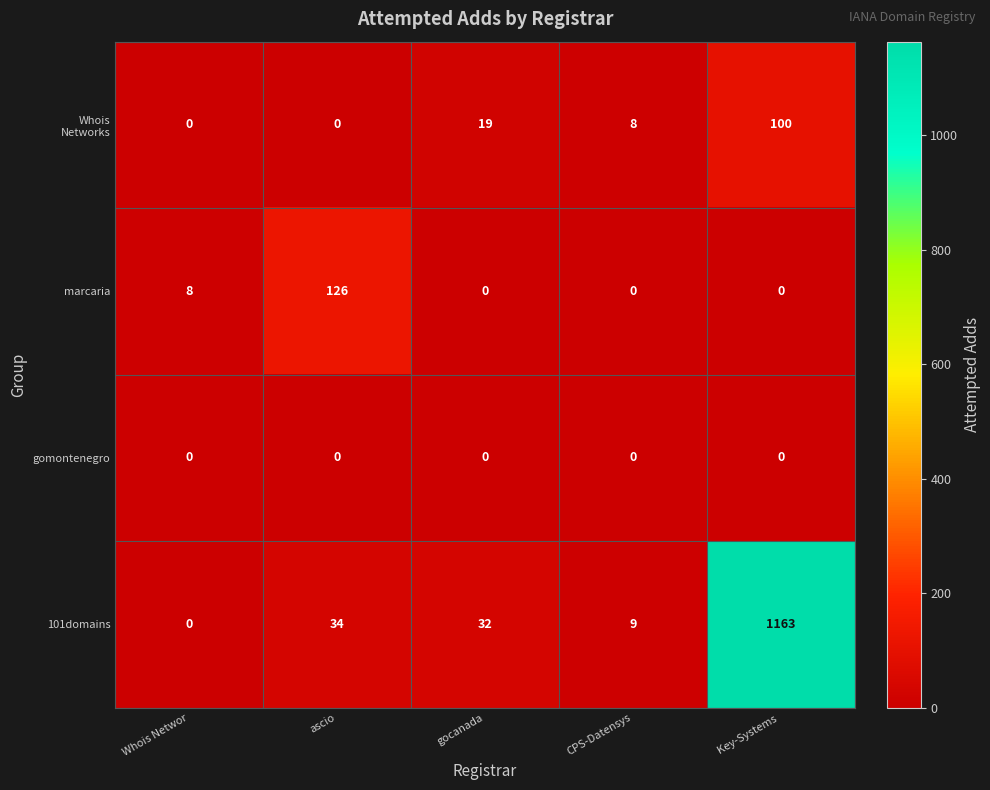

What is the average value of the 101domains series?

248